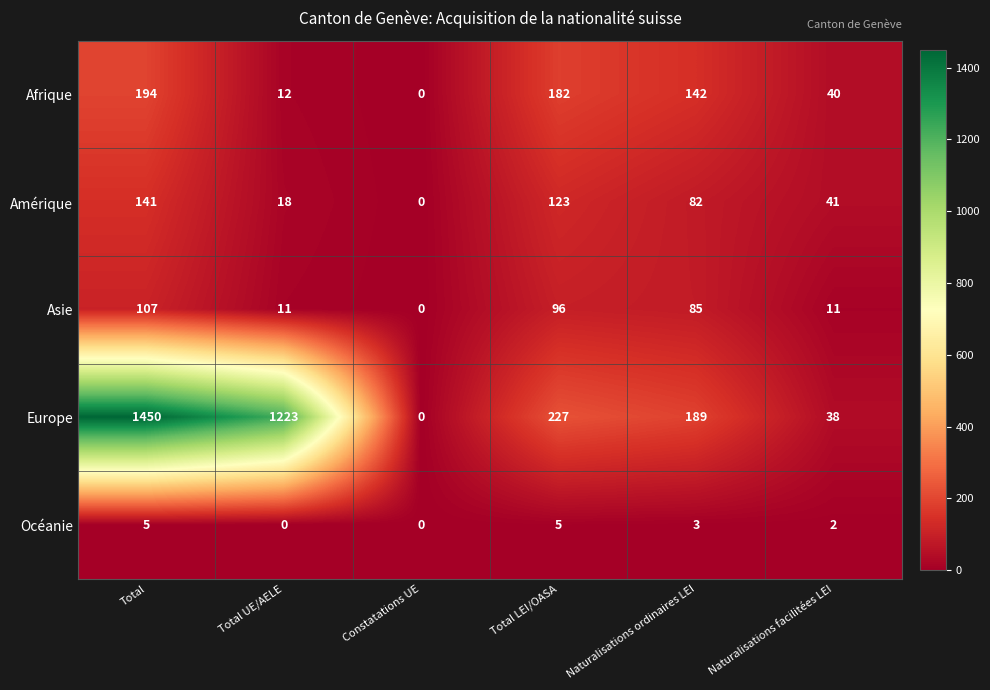

Rank the series by their maximum value, from highest to lowest.

Europe, Afrique, Amérique, Asie, Océanie